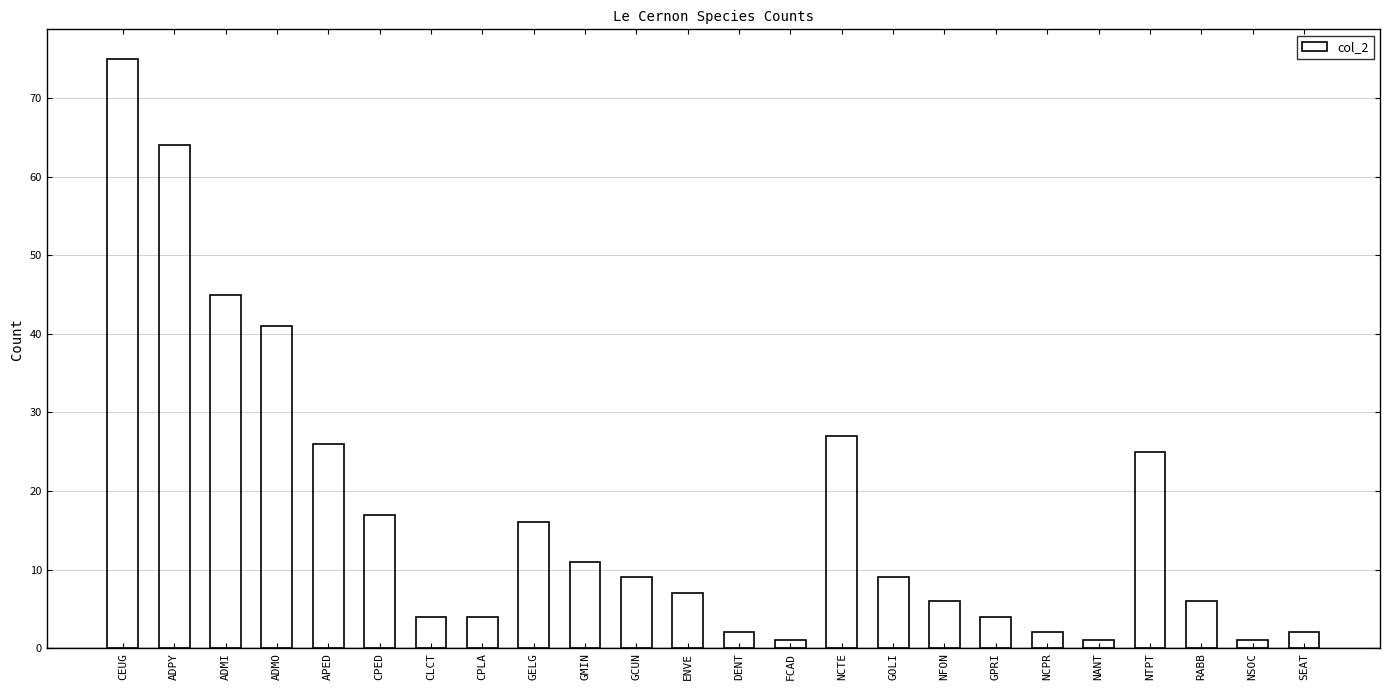

What is the difference between the values at NSOC and GCUN?

8